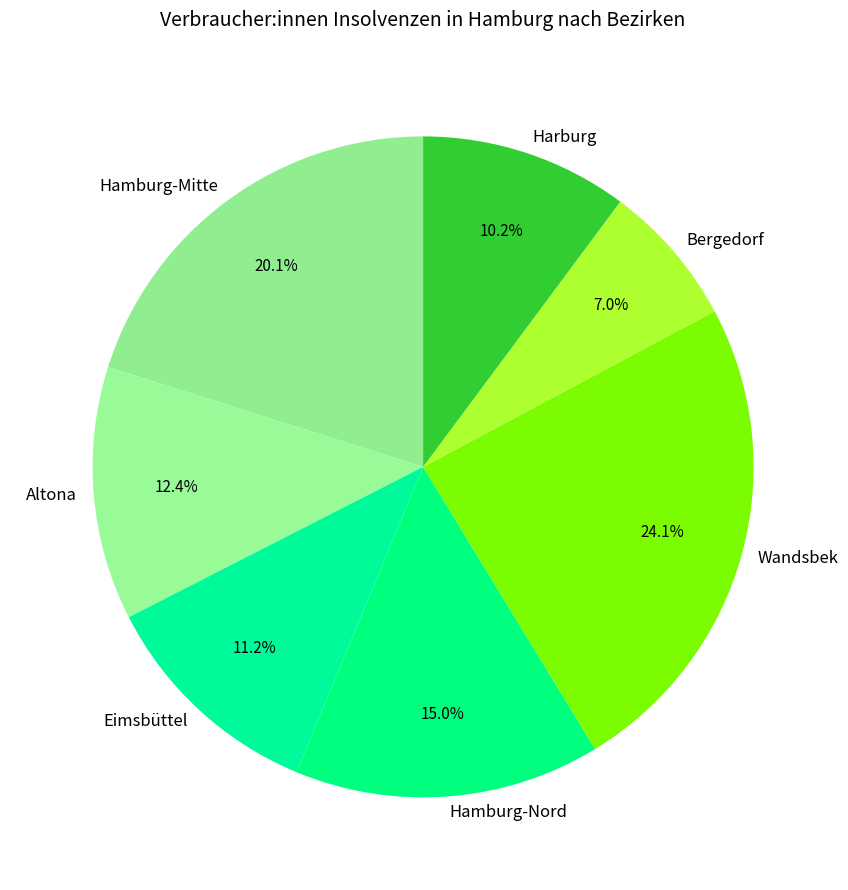

To the nearest percent, what is the average slice percentage?

14%